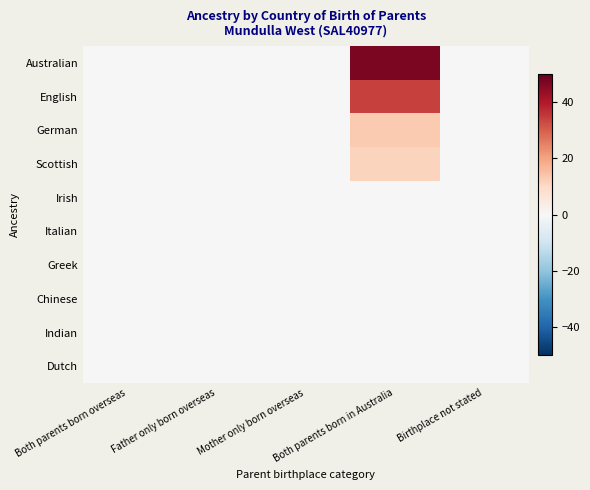

Rank the series at Both parents born in Australia from lowest to highest value.

Irish, Italian, Greek, Chinese, Indian, Dutch, Scottish, German, English, Australian